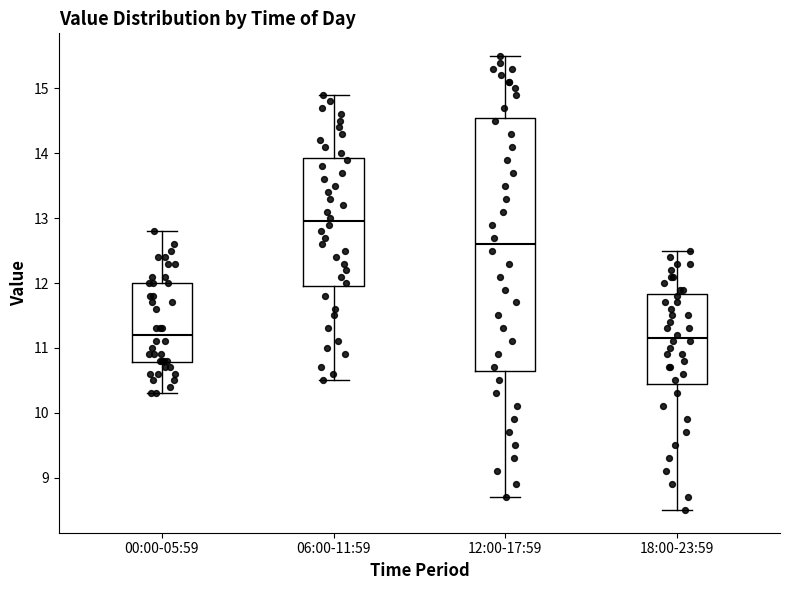

Comparing the boxes themselves (not the whiskers), which one is the tallest?

12:00-17:59